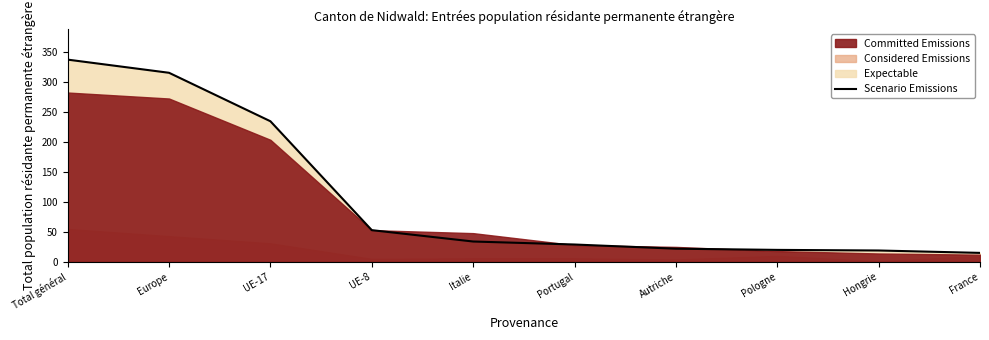

What is the label of the 7th point from the right?

UE-8